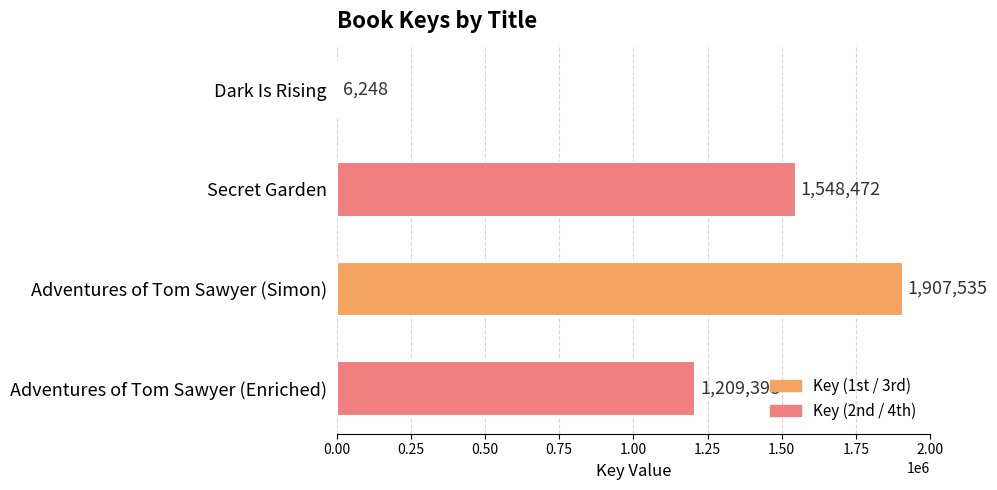

What is the label of the 3rd bar from the bottom?

Secret Garden